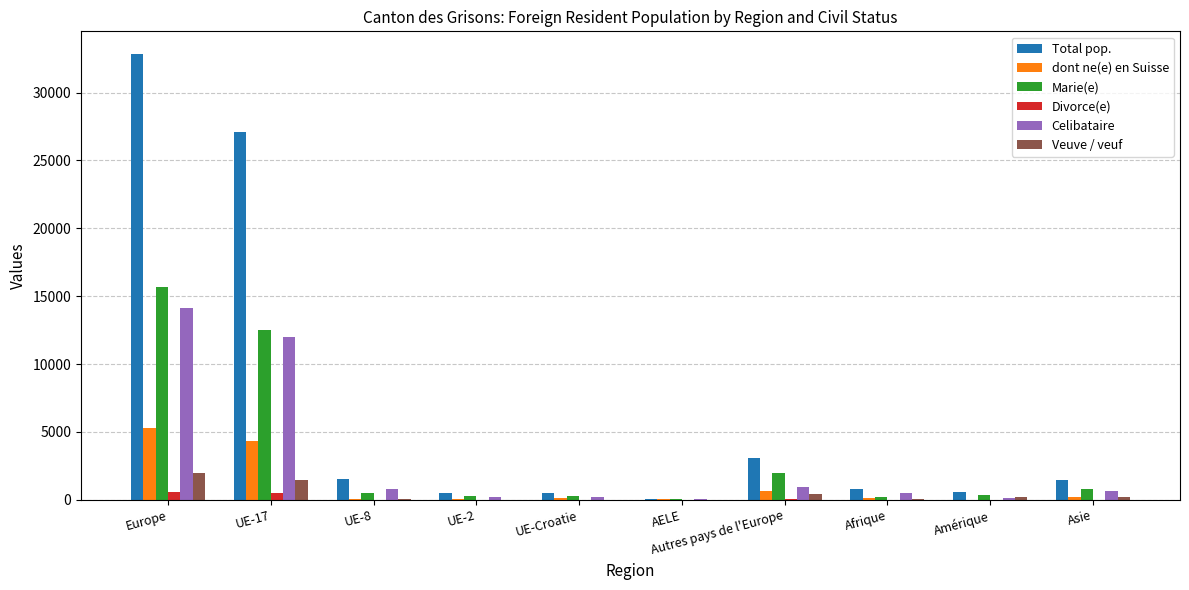

Which series has the widest spread of values?

Total pop.